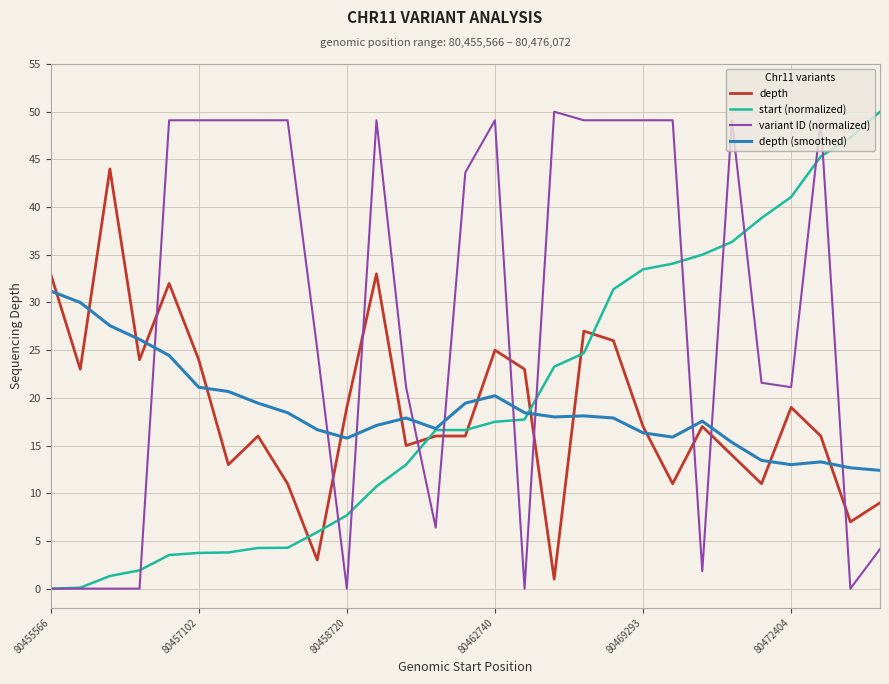

How many intersections are there between variant ID (normalized) and depth?

10